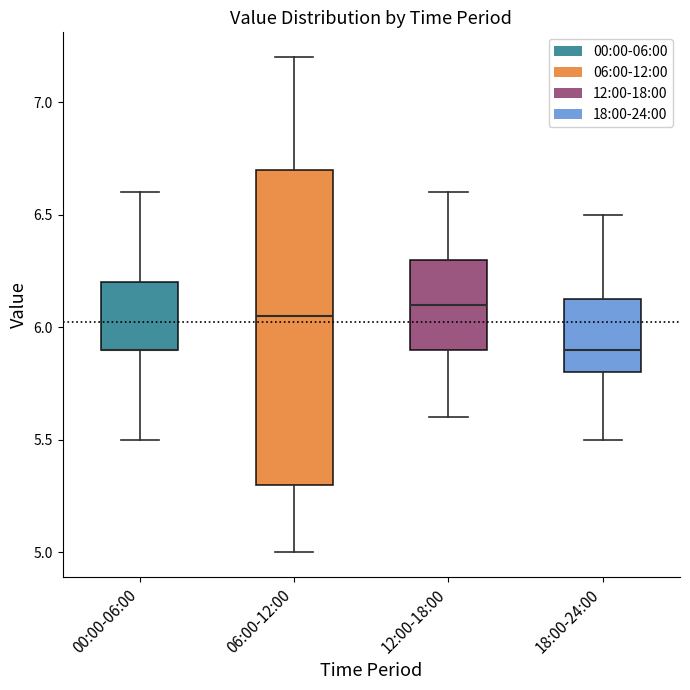

Comparing the boxes themselves (not the whiskers), which one is the tallest?

06:00-12:00